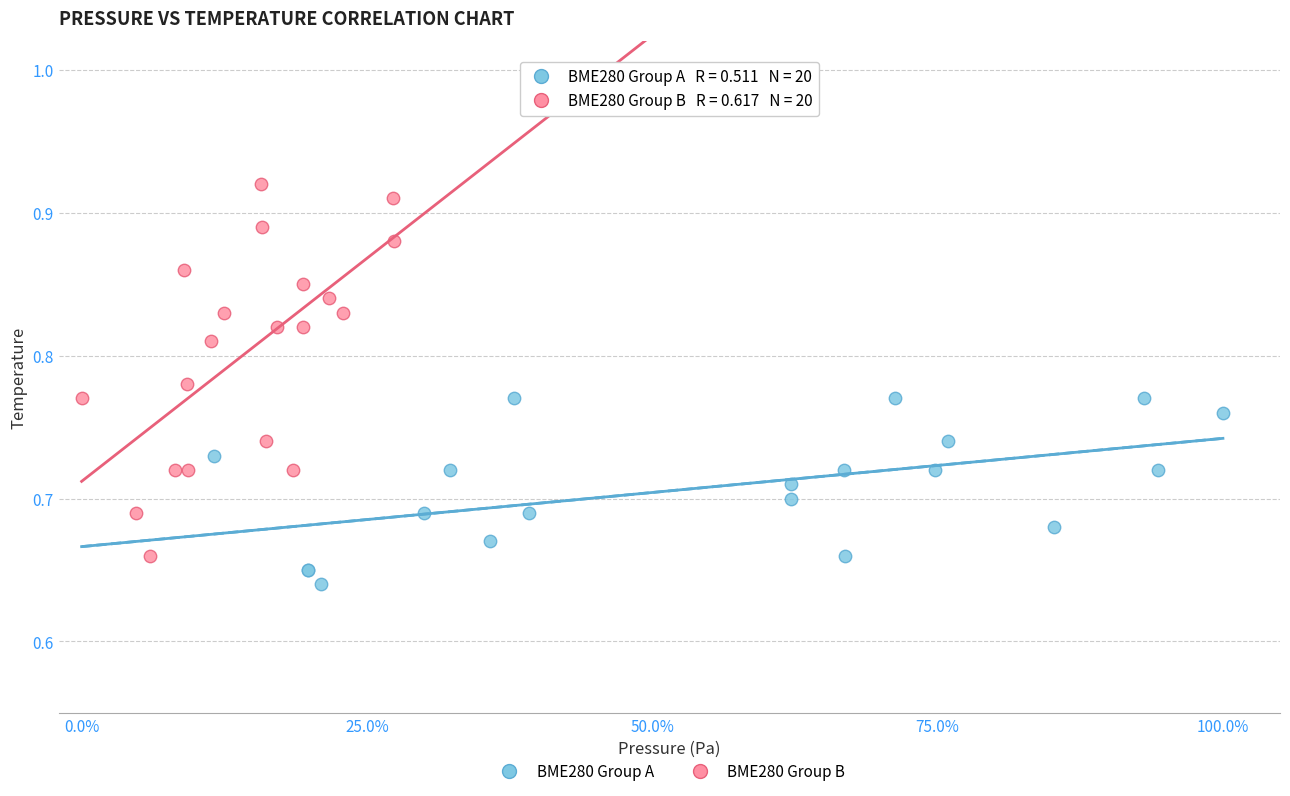

Which series has the widest spread of Y values?

BME280 Group B